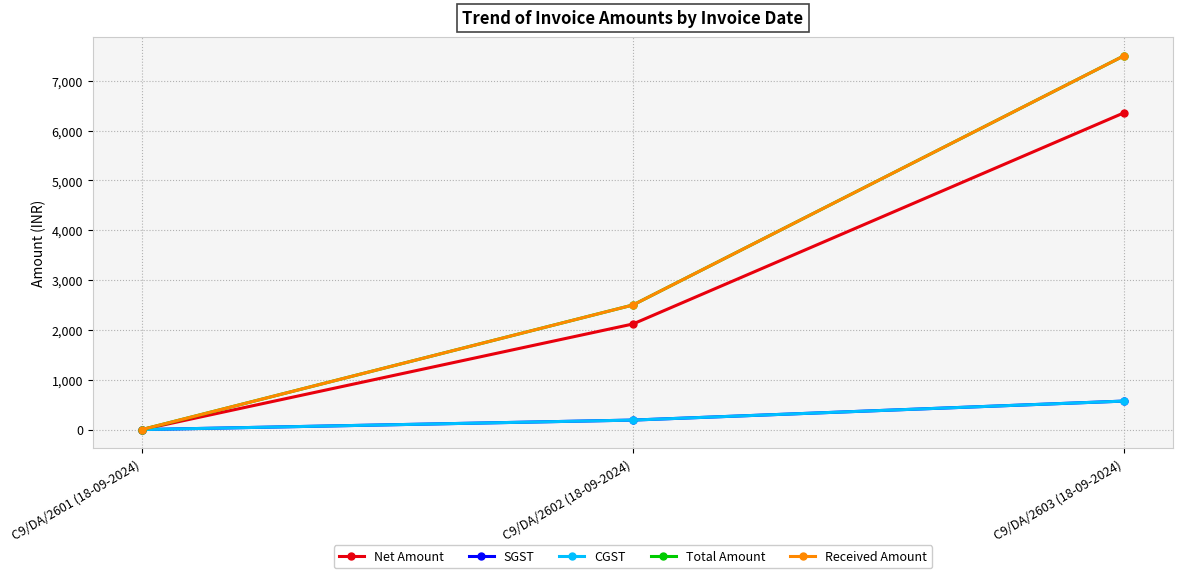

Reading right to left, what are all the values shown in this chart?

Net Amount: C9/DA/2603 (18-09-2024)=6355.9	C9/DA/2602 (18-09-2024)=2118.6	C9/DA/2601 (18-09-2024)=0.0
SGST: C9/DA/2603 (18-09-2024)=572.0	C9/DA/2602 (18-09-2024)=190.7	C9/DA/2601 (18-09-2024)=0.0
CGST: C9/DA/2603 (18-09-2024)=572.0	C9/DA/2602 (18-09-2024)=190.7	C9/DA/2601 (18-09-2024)=0.0
Total Amount: C9/DA/2603 (18-09-2024)=7500.0	C9/DA/2602 (18-09-2024)=2500.0	C9/DA/2601 (18-09-2024)=0.0
Received Amount: C9/DA/2603 (18-09-2024)=7500.0	C9/DA/2602 (18-09-2024)=2500.0	C9/DA/2601 (18-09-2024)=0.0